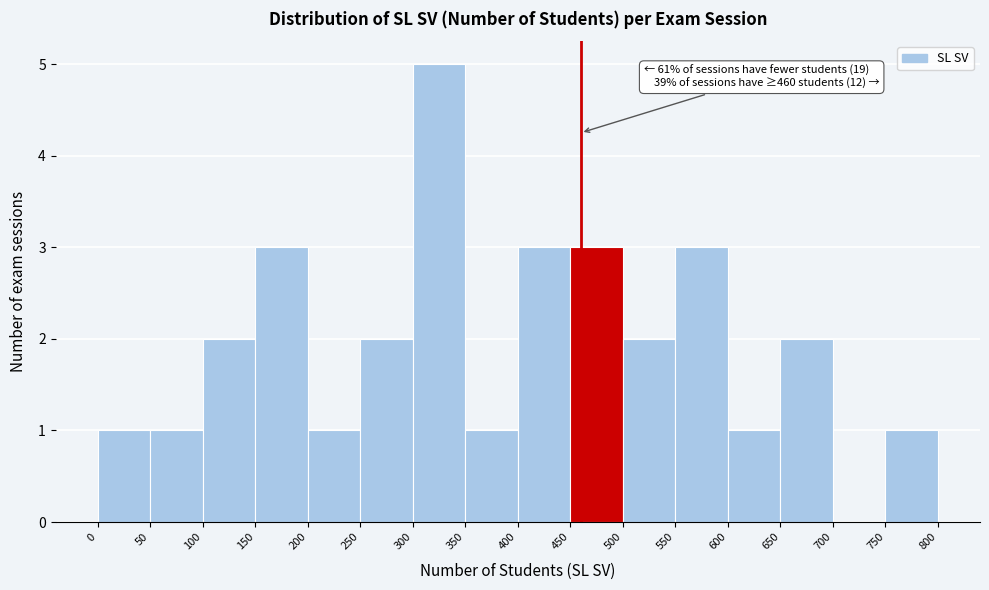

Over which range of the x-axis is the bar tallest?

300 to 350